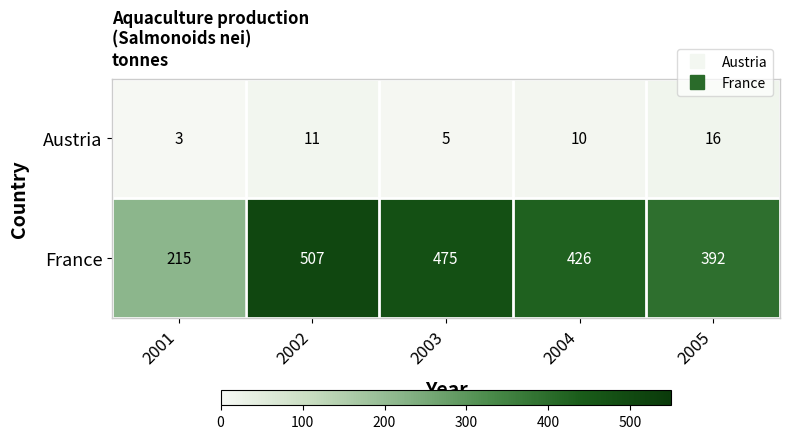

What is the total value across all series at 2004?

436